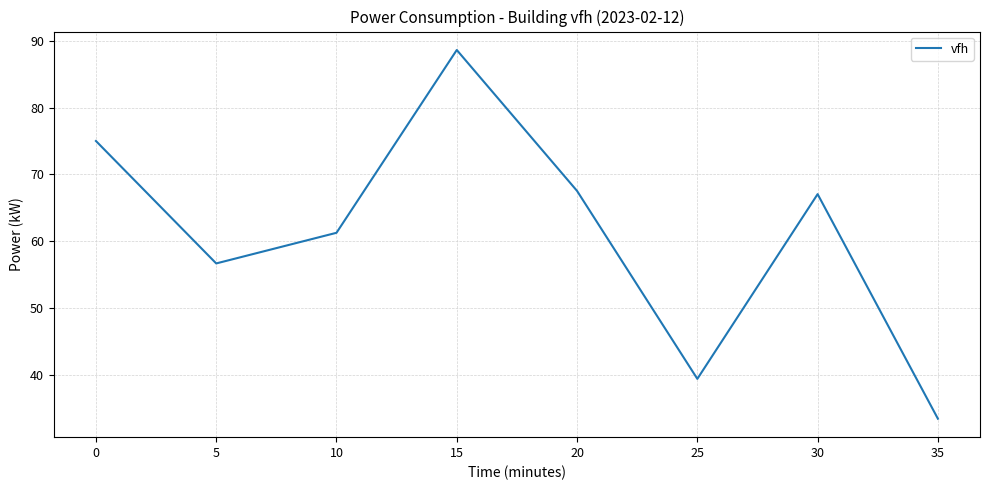

True or false: there are more than 0 points higher than both neighbors.

True